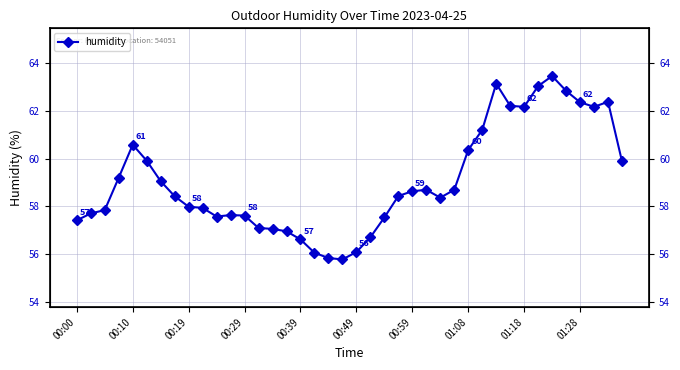

What is the average value?

59.1